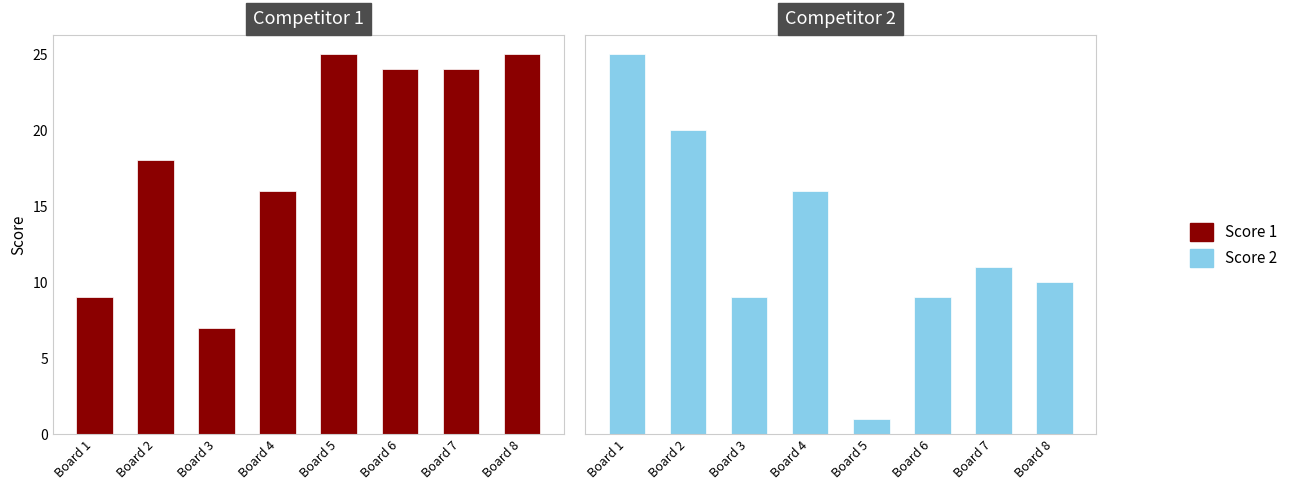

The value of Score 2 at Board 4 is 16. True or false?

True